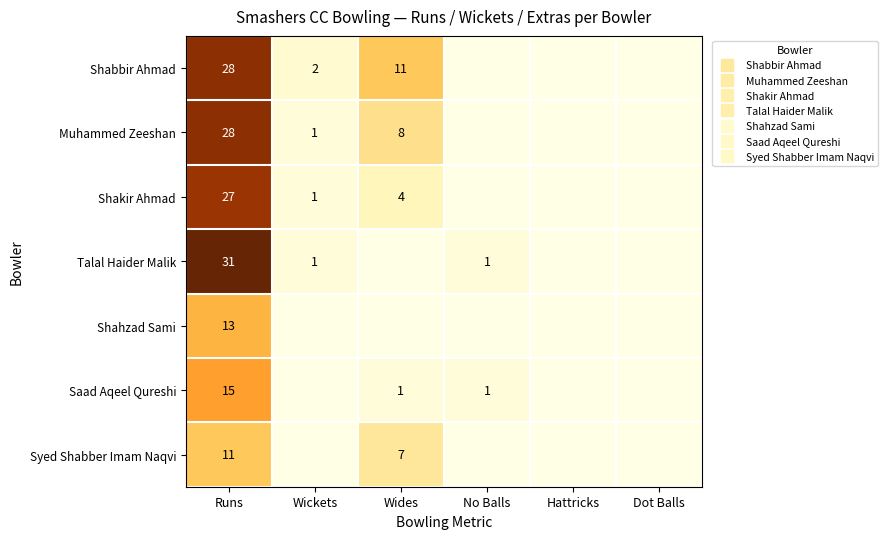

List the labels in order of Syed Shabber Imam Naqvi value, smallest first.

Wickets, No Balls, Hattricks, Dot Balls, Wides, Runs